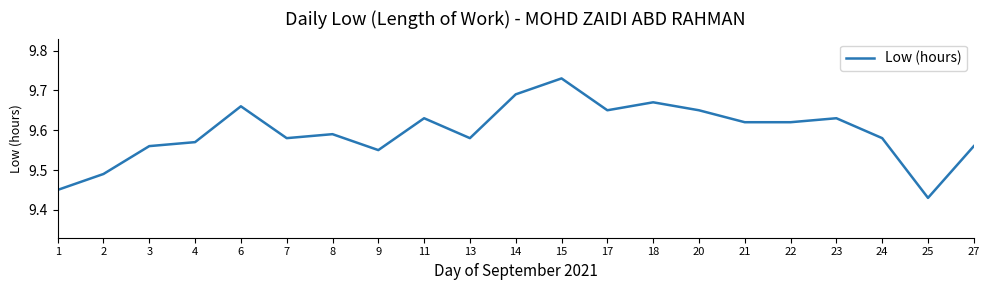

True or false: there are more than 2 points higher than both neighbors.

True